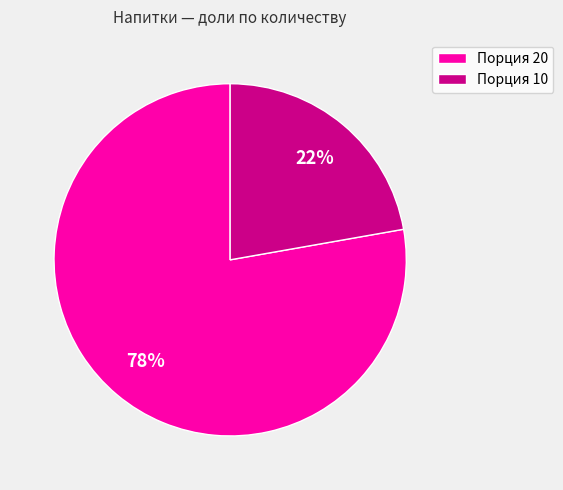

To the nearest percent, what is the combined percentage of Порция 10 and Порция 20?

100%